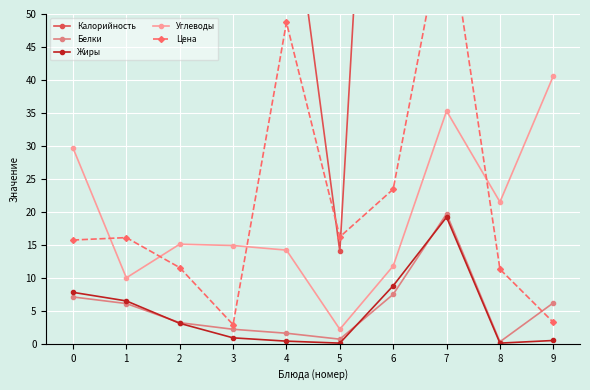

In Цена, how many points are lower than both neighbors (excluding endpoints)?

2